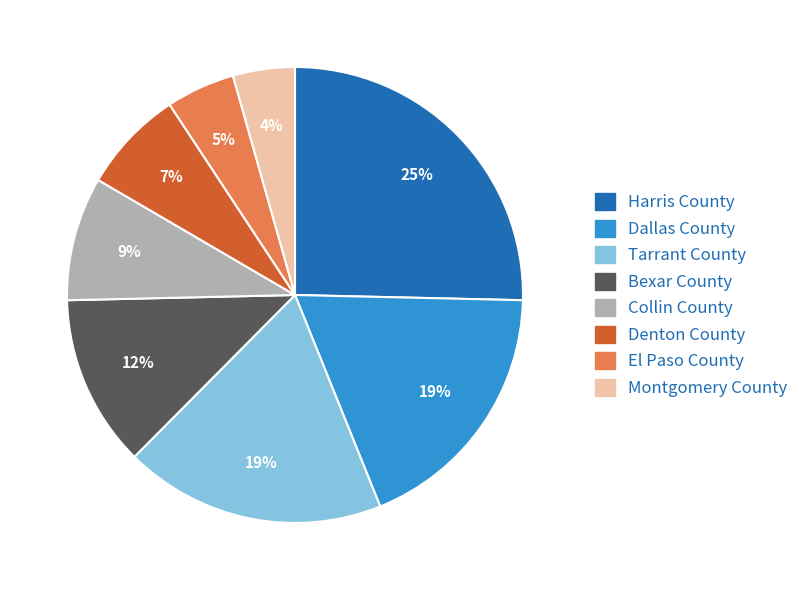

Which slice is the largest?

Harris County